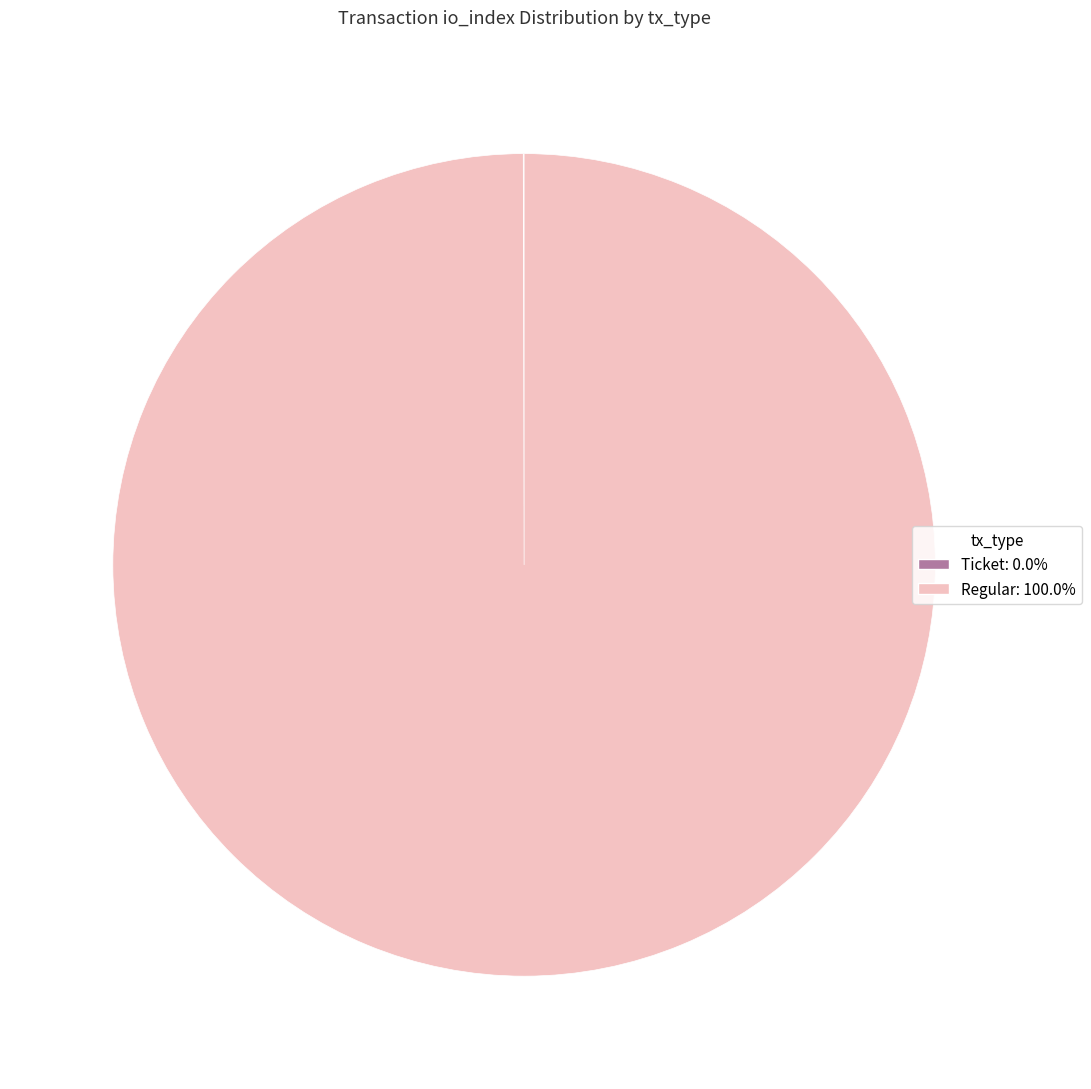

Does any single category account for the majority?

Yes